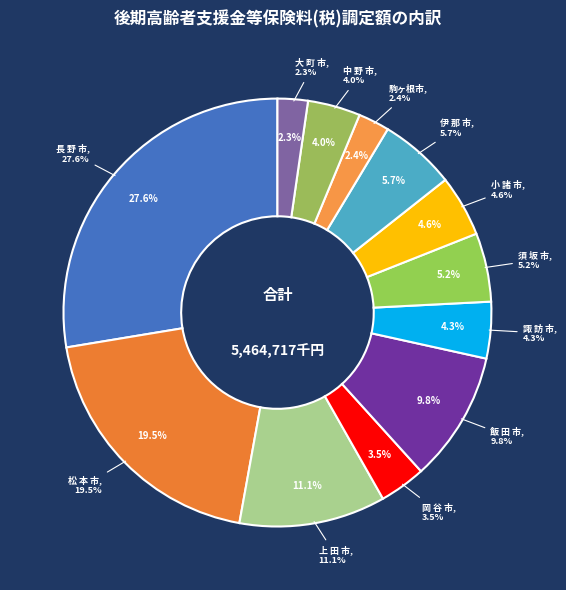

What percentage is NOT represented by 駒ヶ根市?

97.6%